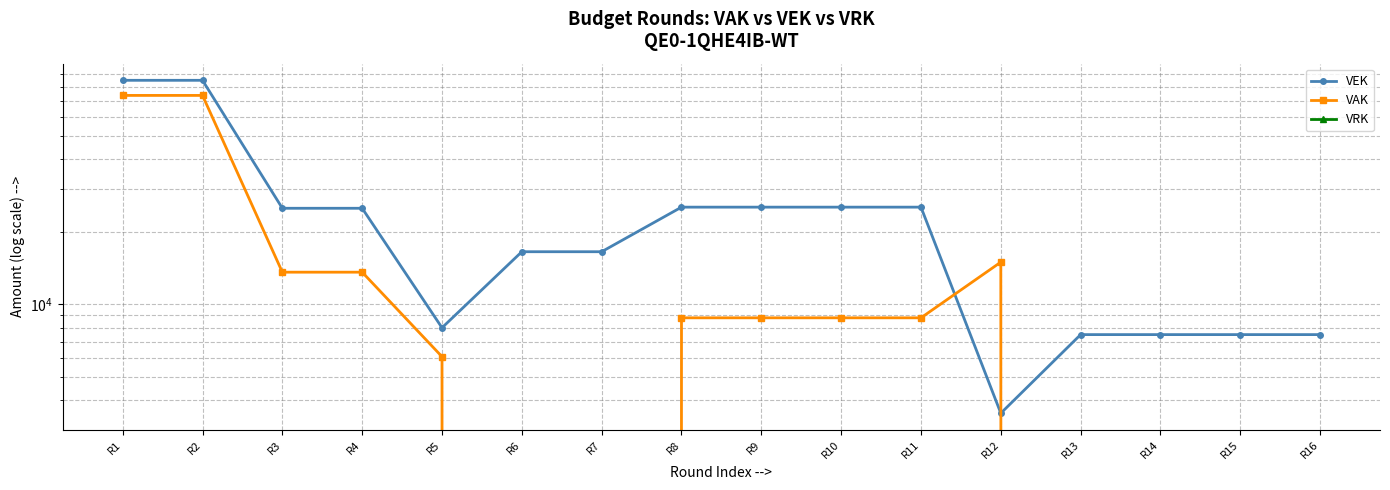

Is it true that VEK equals 7481 at R16?

True